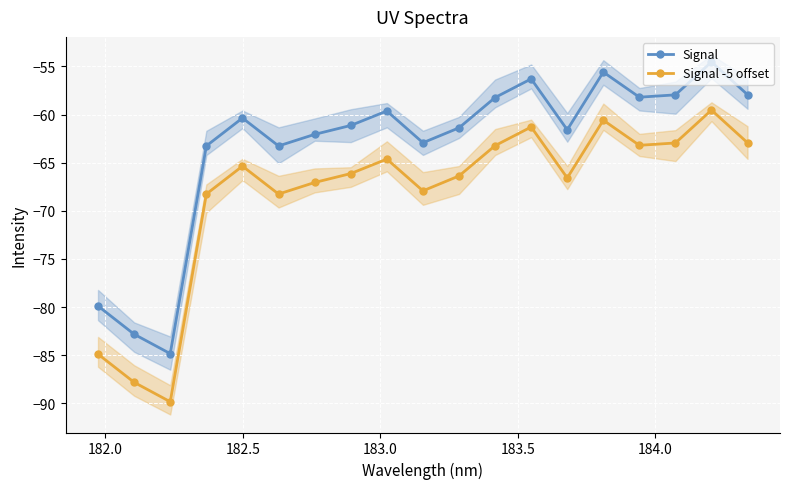

What is the value of the Signal point at the 16th from the left?

-58.2